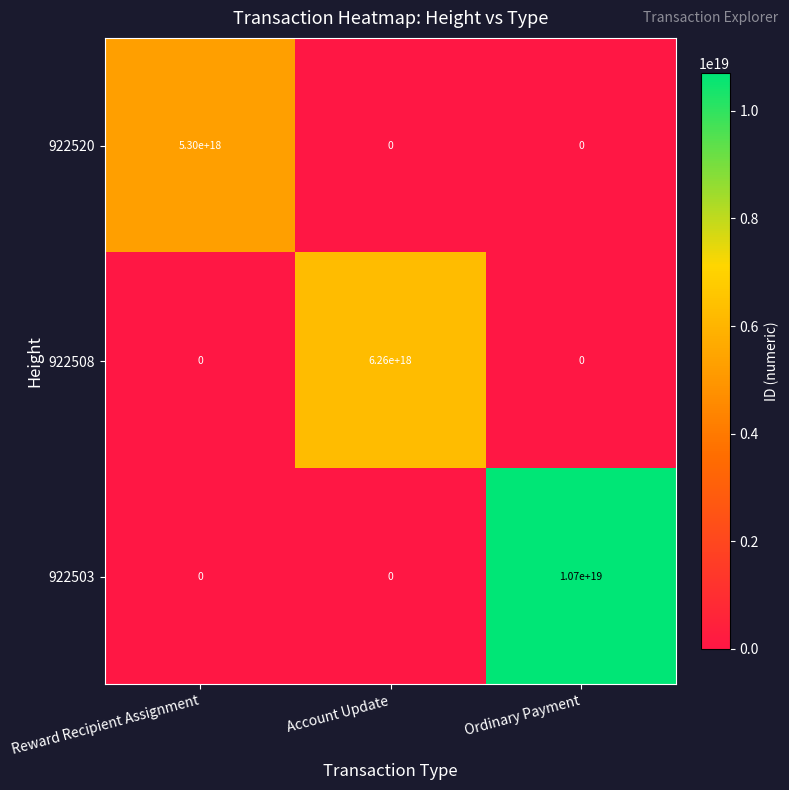

The value of 922503 at Account Update is -4846384089961530368. True or false?

False